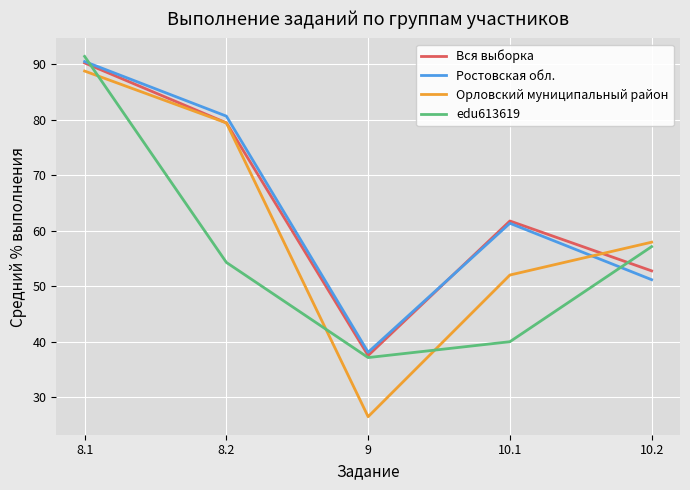

How many lines are shown in the chart?

4